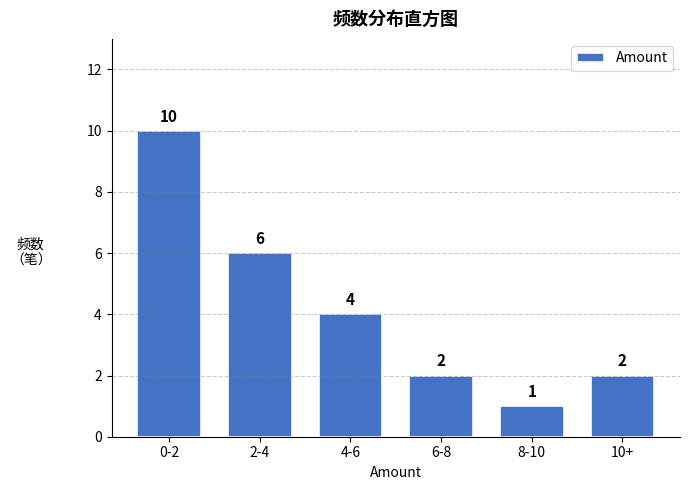

Reading left to right, list all the values displayed in this chart.

0-2=10	2-4=6	4-6=4	6-8=2	8-10=1	10+=2